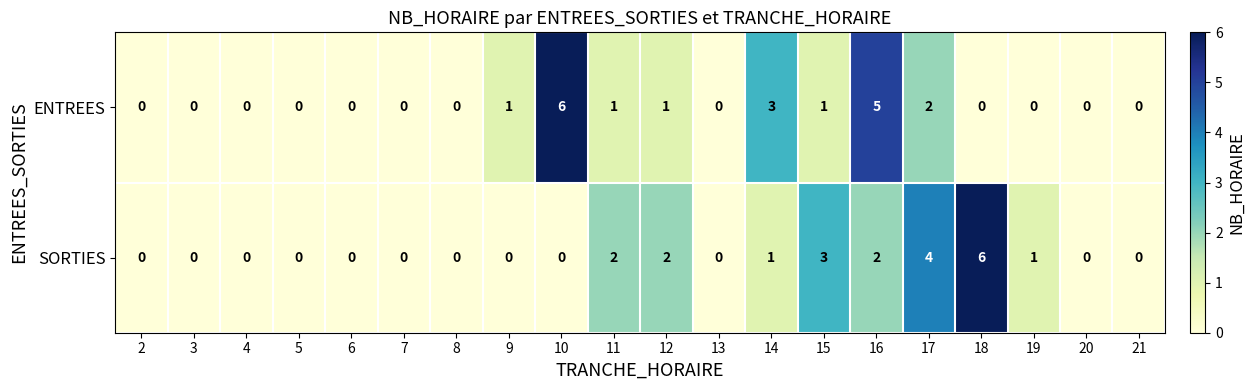

How many data points does each series have?

20